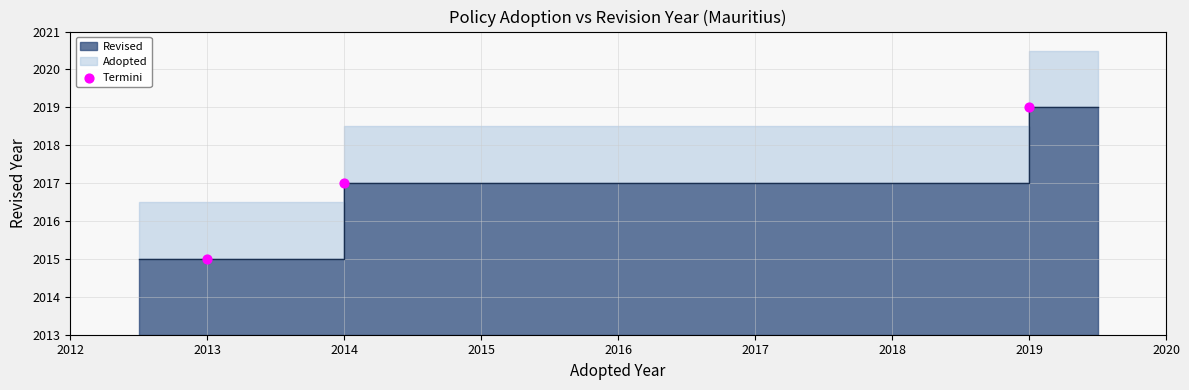

Between 2019 and 2013, which is larger?

2019